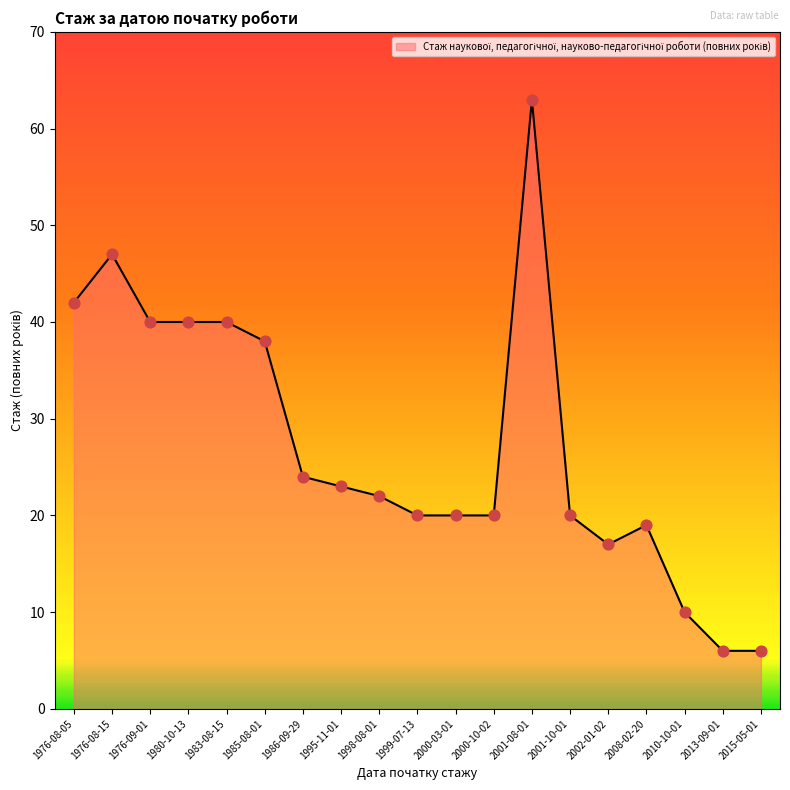

What is the ratio of the value at 2015-05-01 to the value at 2010-10-01?

0.6